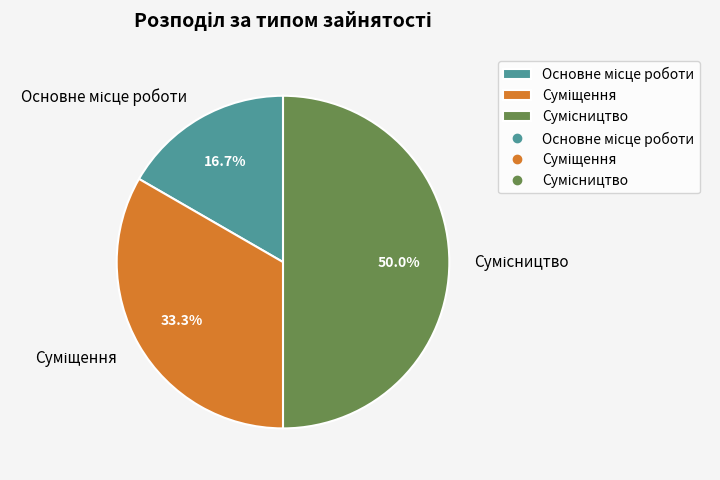

What is the smallest slice in the pie chart?

Основне місце роботи